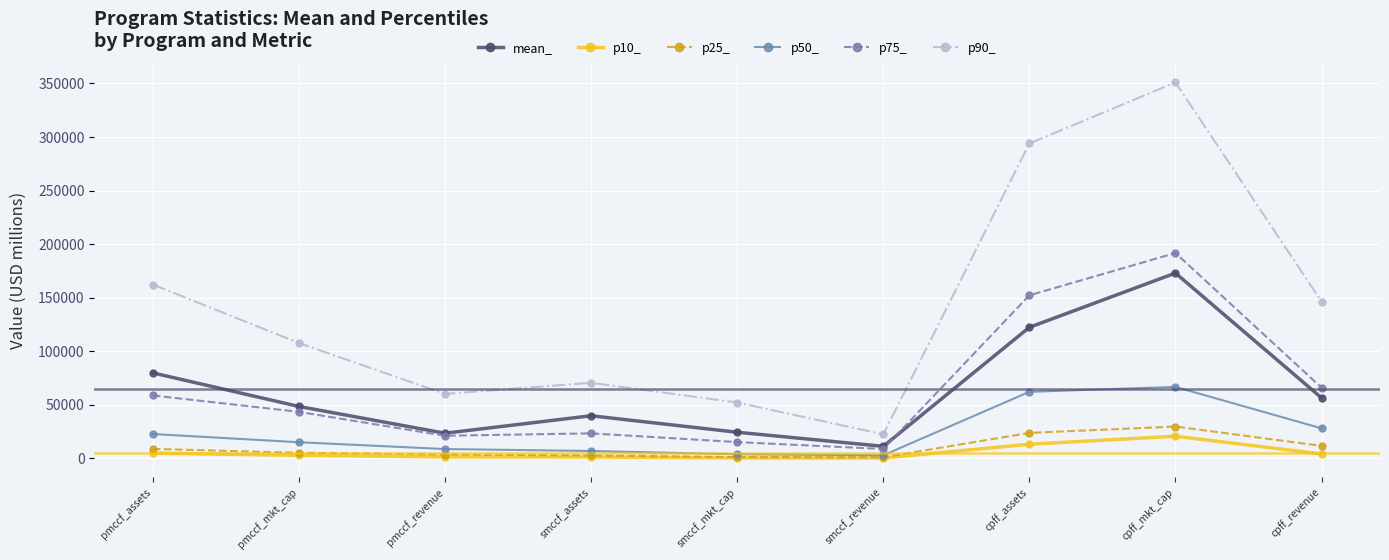

What is the label of the 4th point from the right?

smccf_revenue